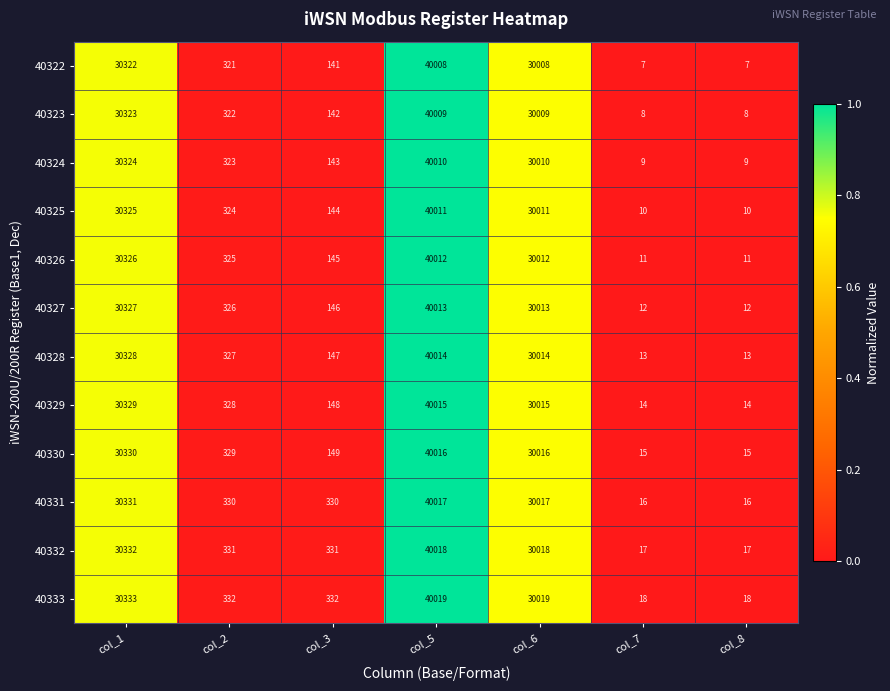

How many distinct data groups are displayed?

12